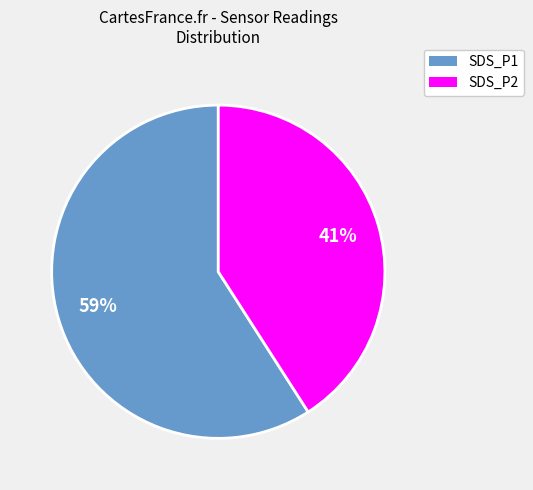

Is there any slice that represents more than half of the pie?

Yes